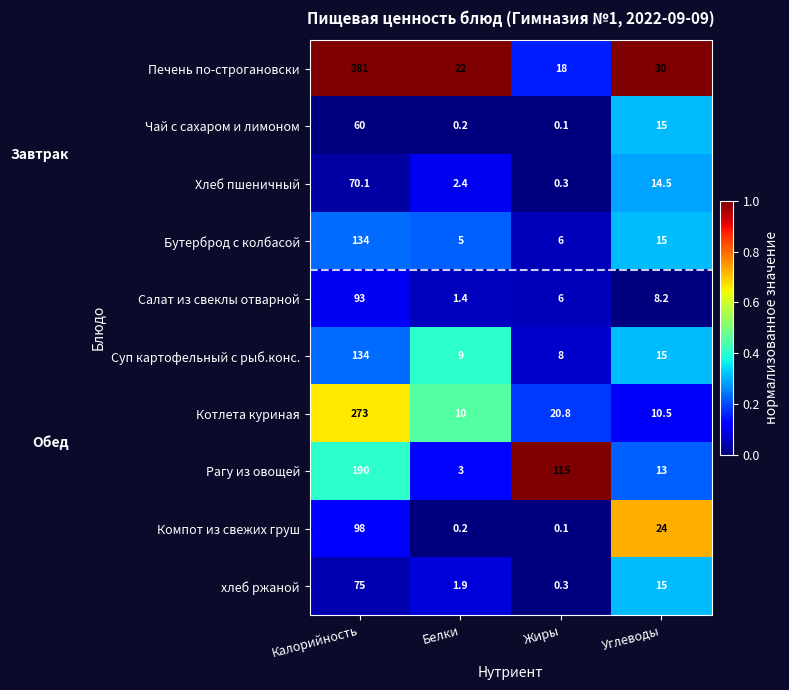

Which category has the highest value across all series?

Калорийность